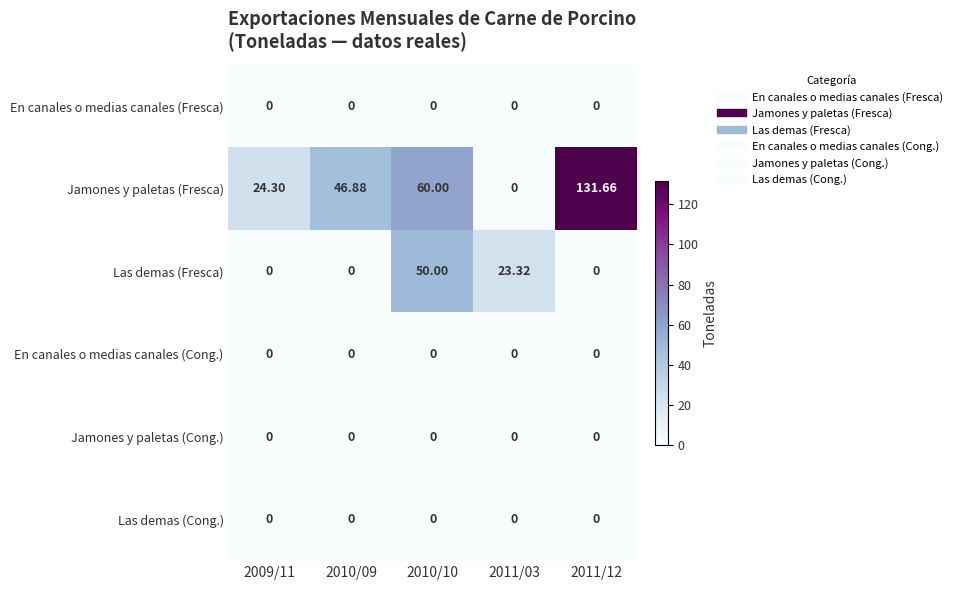

At how many categories does at least one series exceed 43?

3